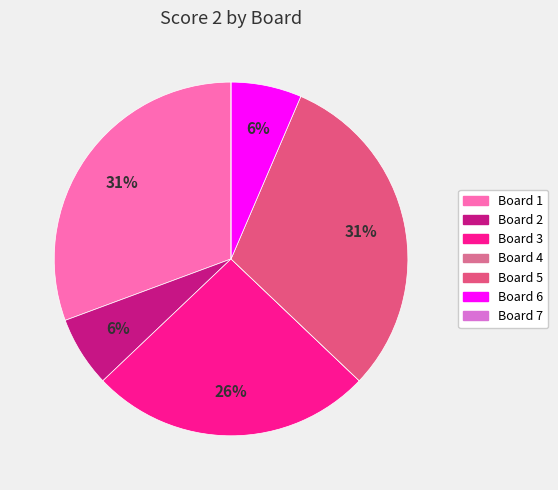

Which category has the smallest portion of the pie?

Board 4